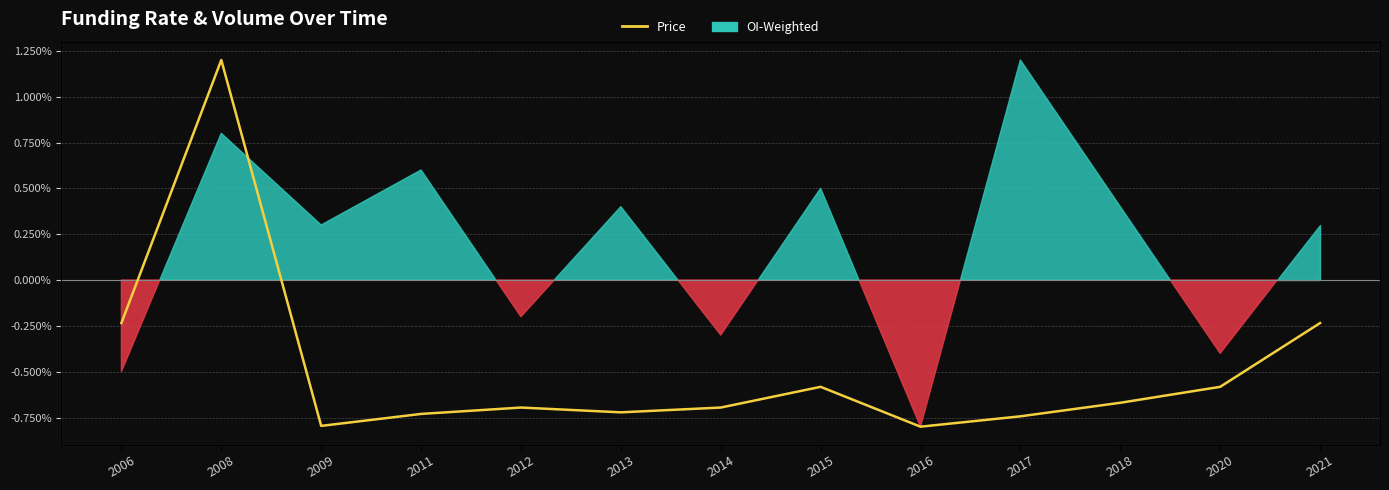

How many data points are above 0?

1